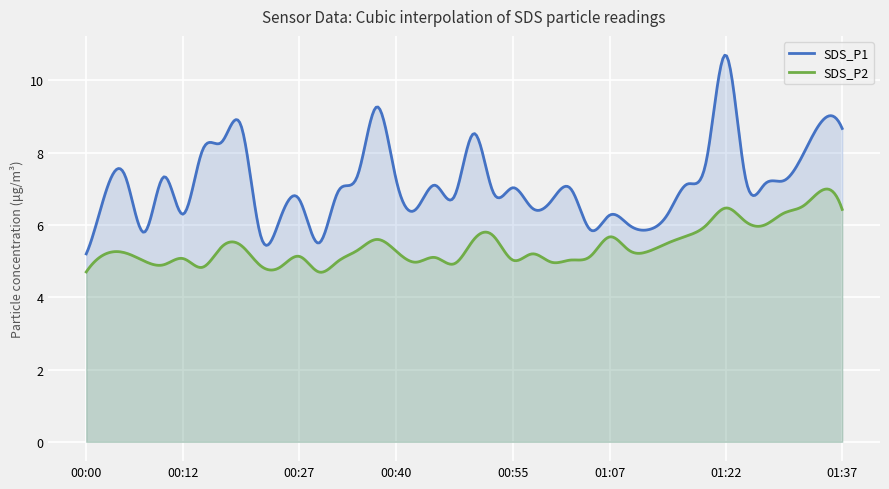

The SDS_P1 series shows 2.7 at 00:47. True or false?

False